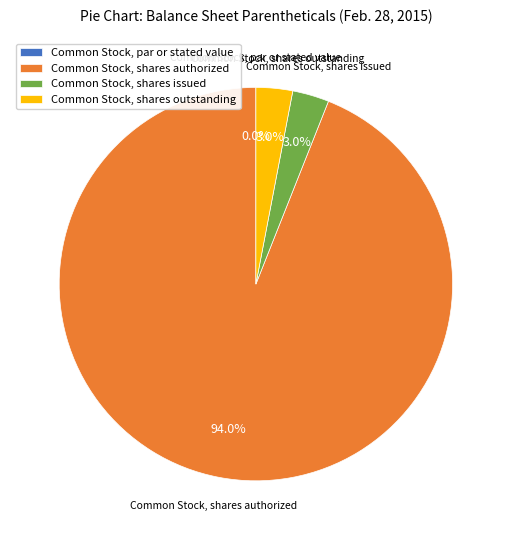

Which category has the biggest portion of the pie?

Common Stock, shares authorized